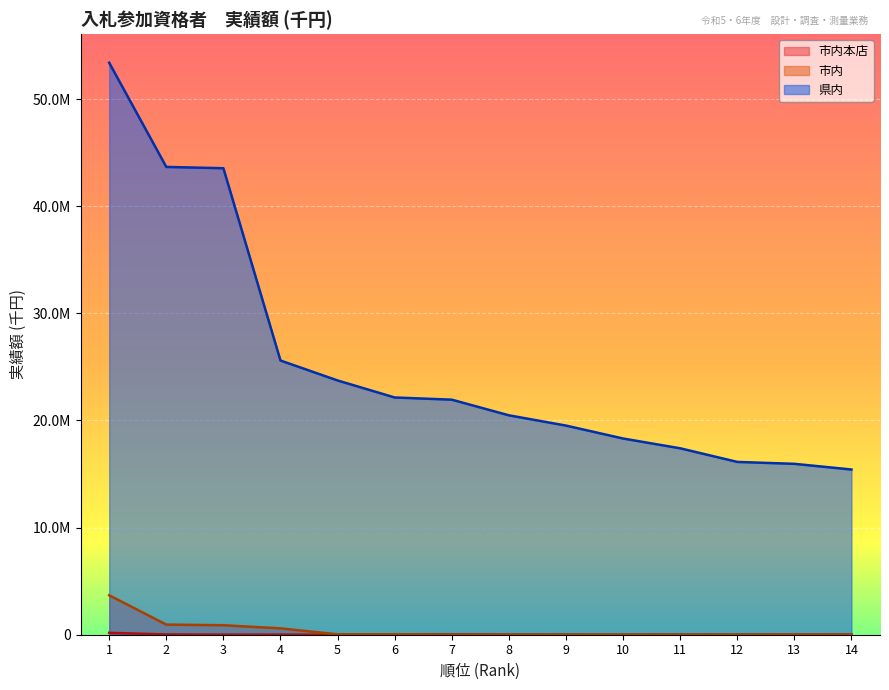

True or false: 市内 and 県内 intersect in this chart.

False